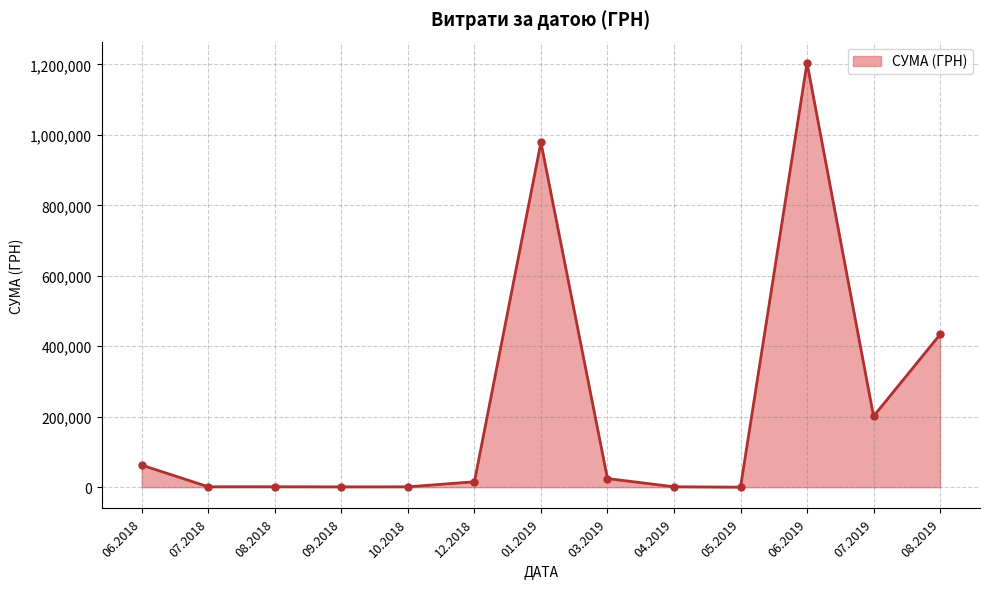

What is the average value?

225142.7